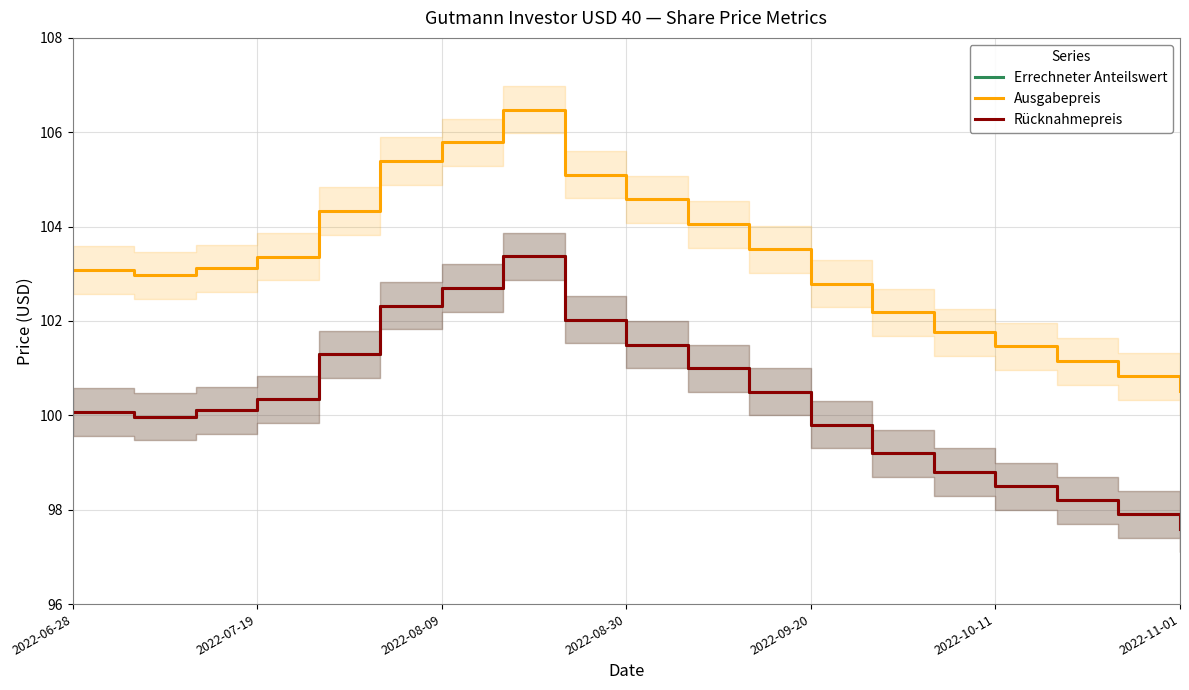

Does the chart display data point markers on the line(s)?

No